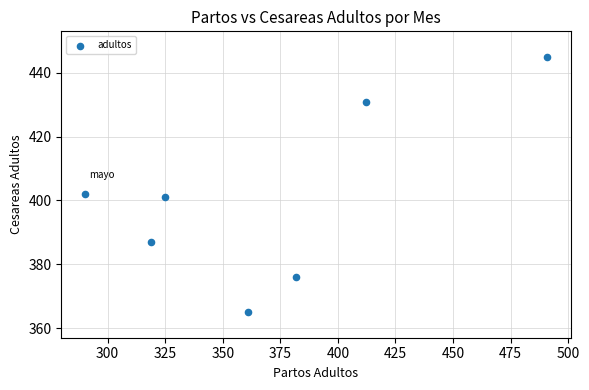

What Y value in the scatter plot is closest to 405?

402